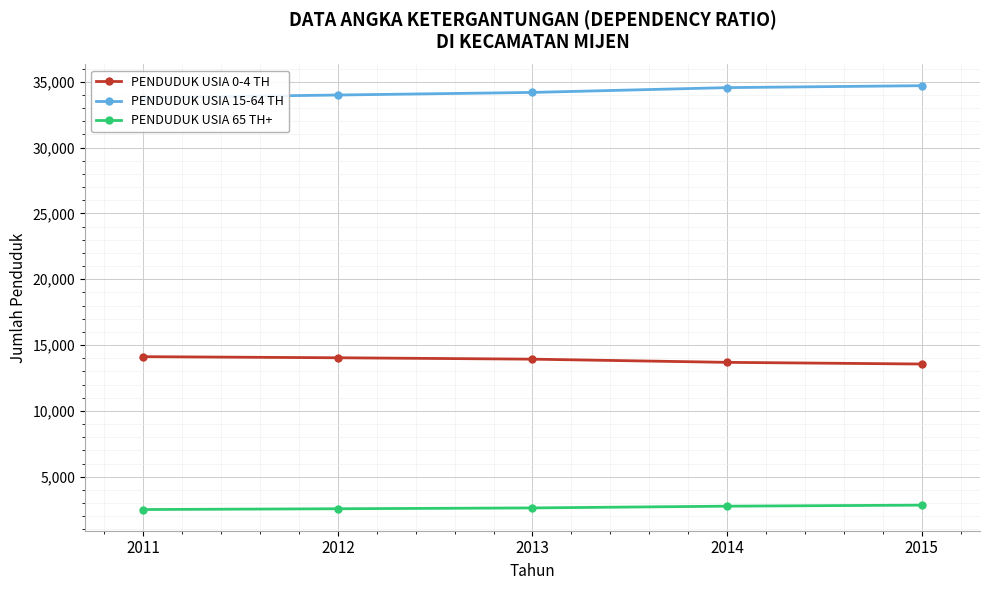

Reading left to right, extract all data points from this chart.

PENDUDUK USIA 0-4 TH: 2011=14120	2012=14037	2013=13931	2014=13689	2015=13562
PENDUDUK USIA 15-64 TH: 2011=33791	2012=33990	2013=34187	2014=34552	2015=34699
PENDUDUK USIA 65 TH+: 2011=2512	2012=2571	2013=2634	2014=2767	2015=2846